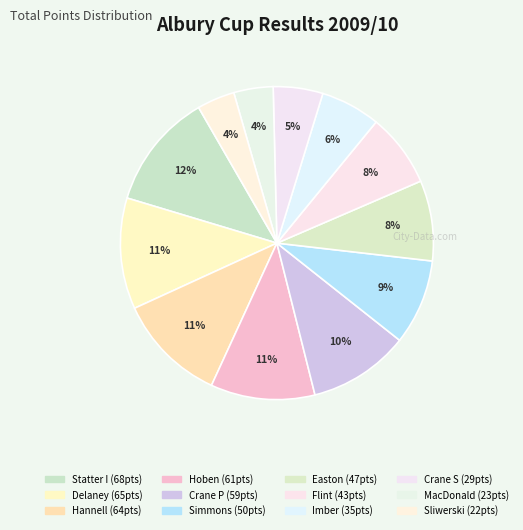

Is there any slice that represents more than half of the pie?

No